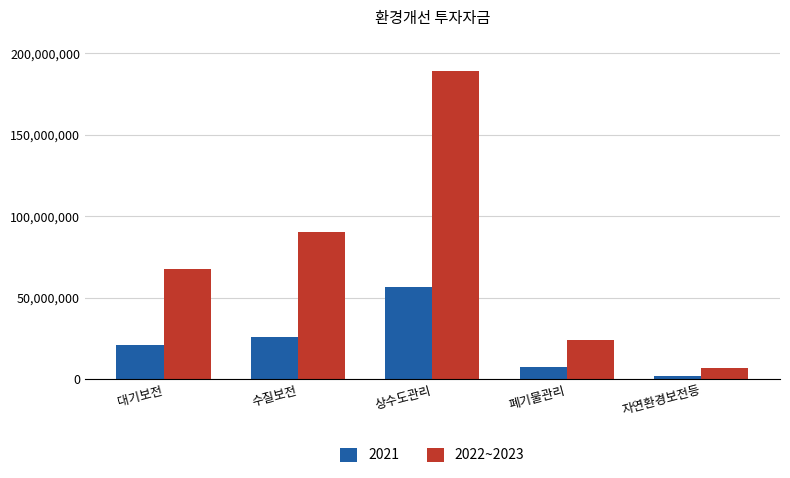

Which series has the widest spread of values?

2022~2023